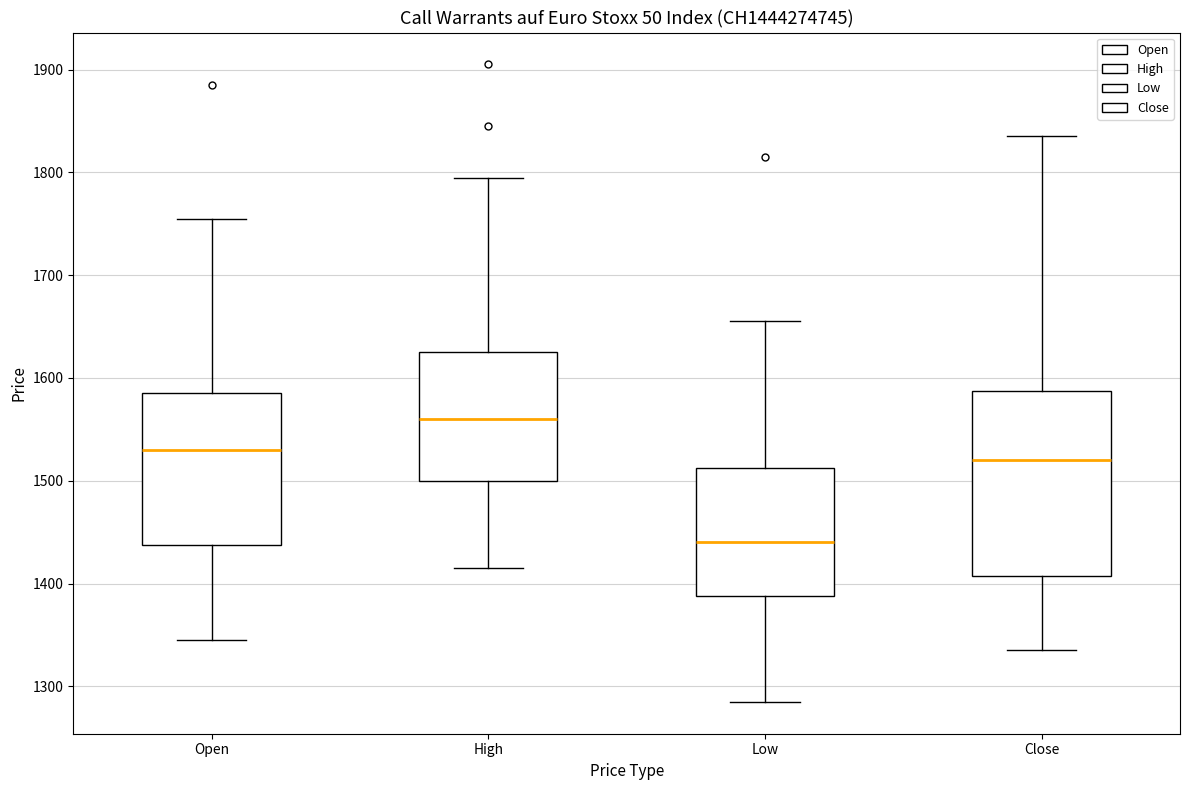

Comparing the boxes themselves (not the whiskers), which one is the tallest?

Close